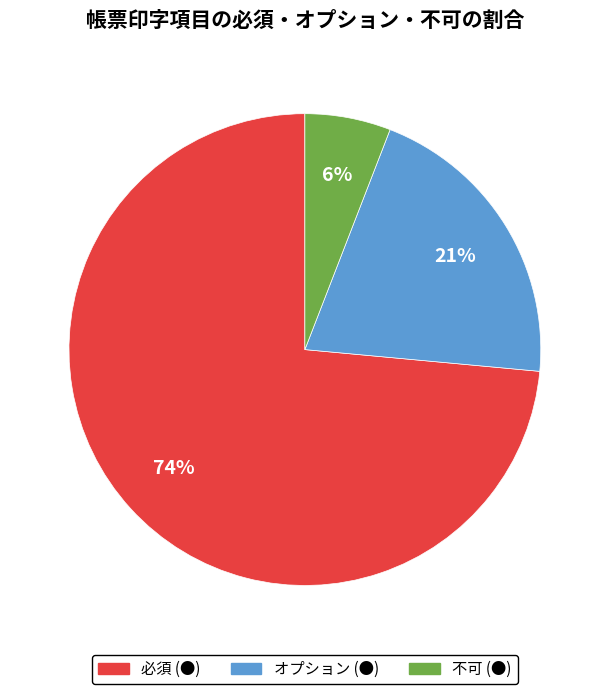

True or false: 不可 (●) accounts for 1% of the total.

False